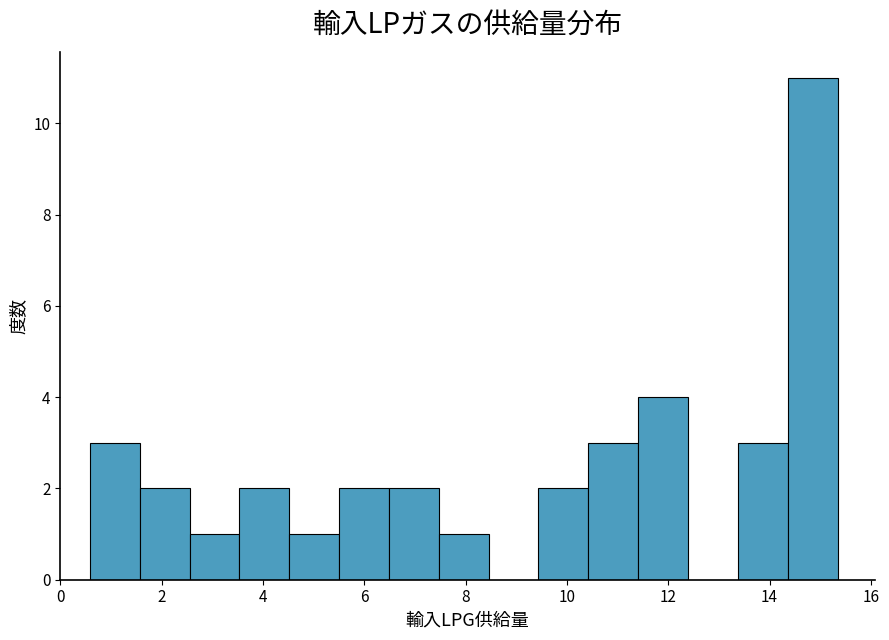

How tall is the bar that spans 2.6 to 3.6 on the x-axis? Neither the bar edges nor the heights are printed on the chart, so give them approximately, as read against the axes.

1